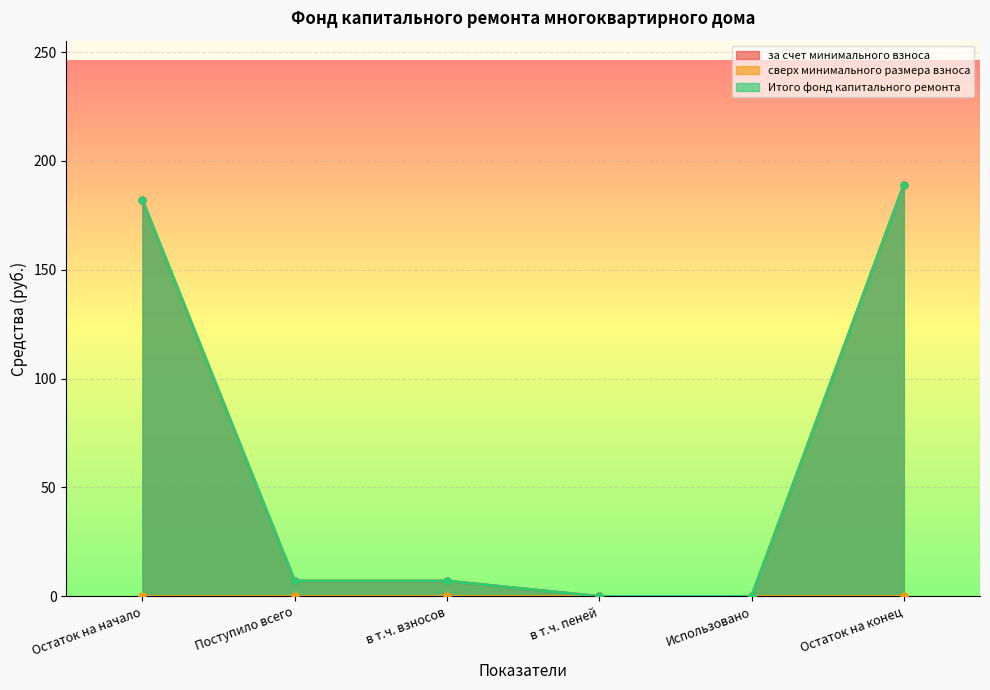

Is the value of за счет минимального взноса at Использовано greater than the value of Итого фонд капитального ремонта at Использовано?

No